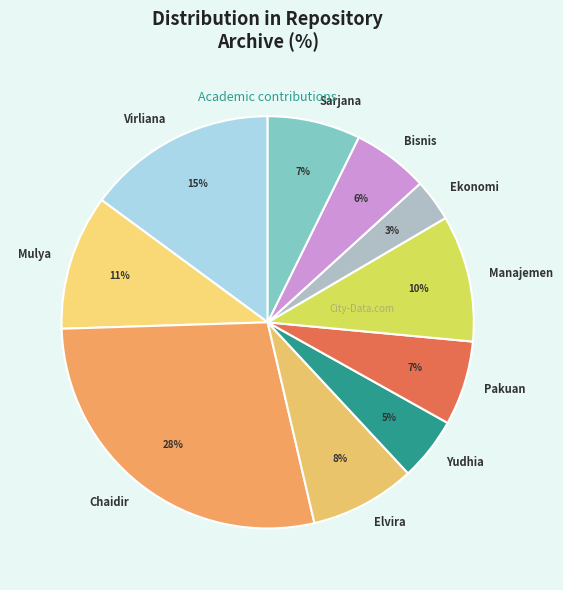

Combined, do Pakuan and Ekonomi account for over 50%?

No